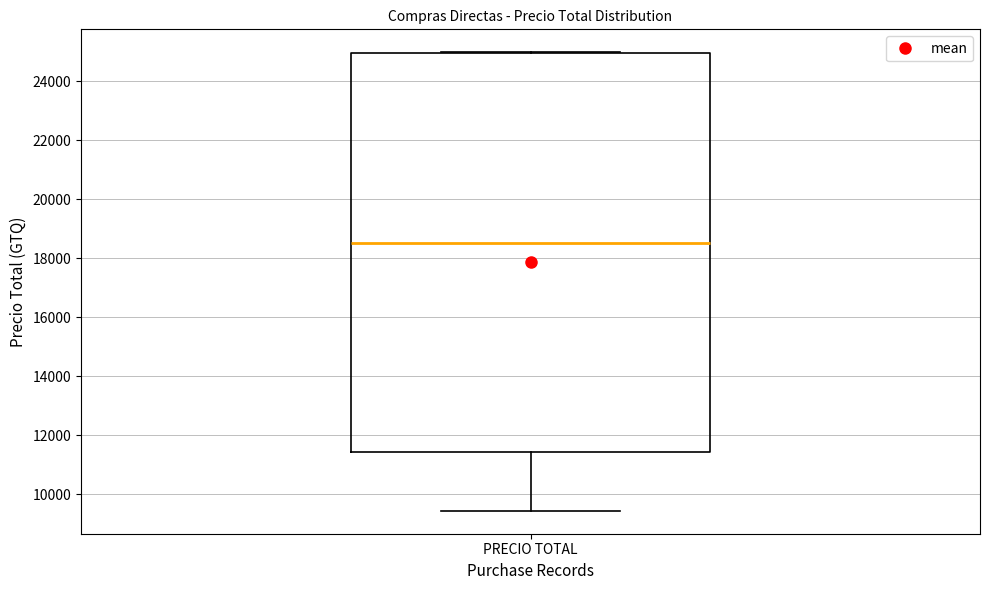

Transcribe this box plot: give where the median line is, the range the box spans, and where the two whiskers end, as read against the y-axis. The values are not printed on the chart, so give them approximately, as read against the axis.

median 18600, box 11400 to 25000, whiskers 9400 to 25000